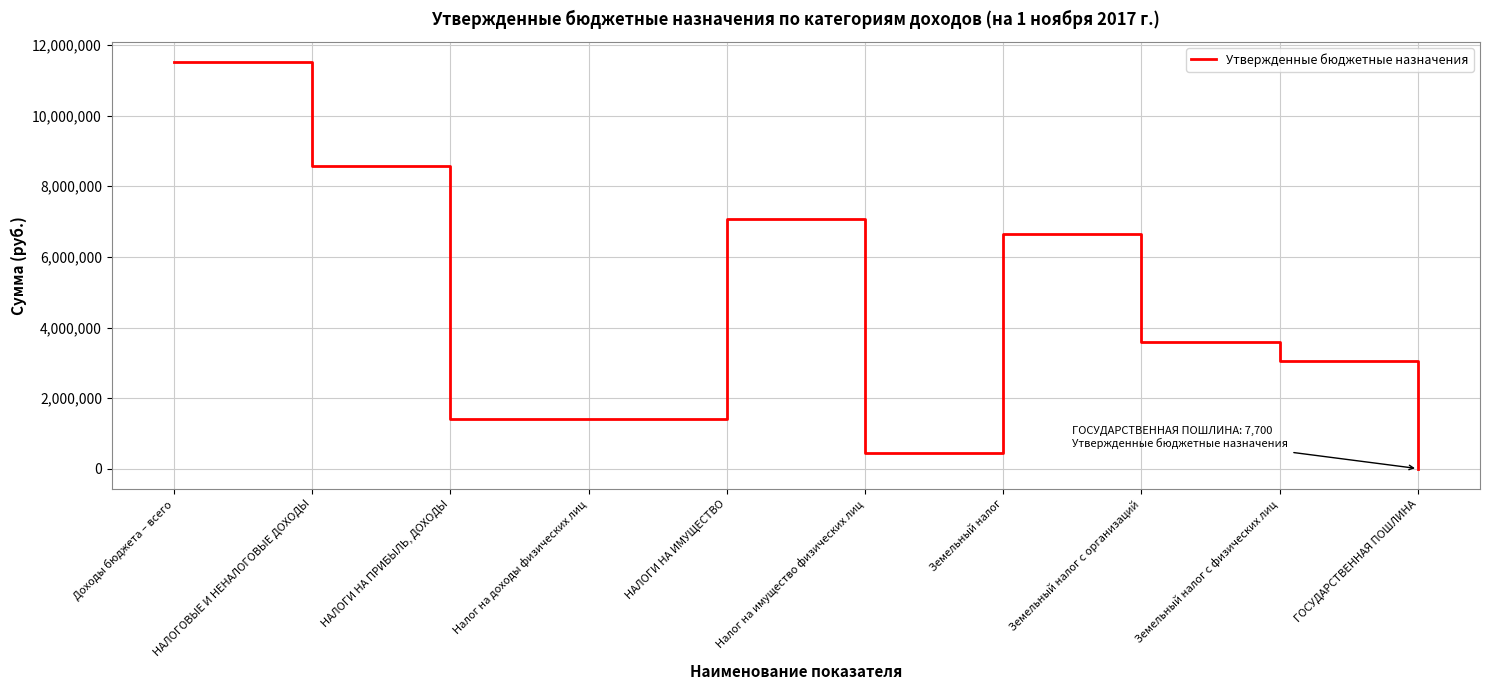

What is the difference between the values at Земельный налог с физических лиц and Доходы бюджета – всего?

8467600